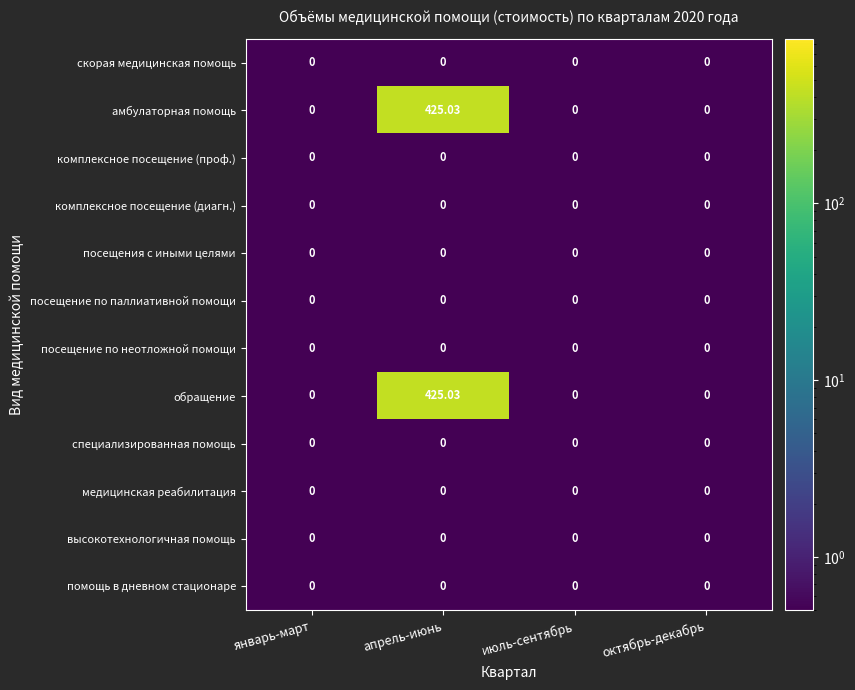

Which label corresponds to the largest value in the chart?

апрель-июнь